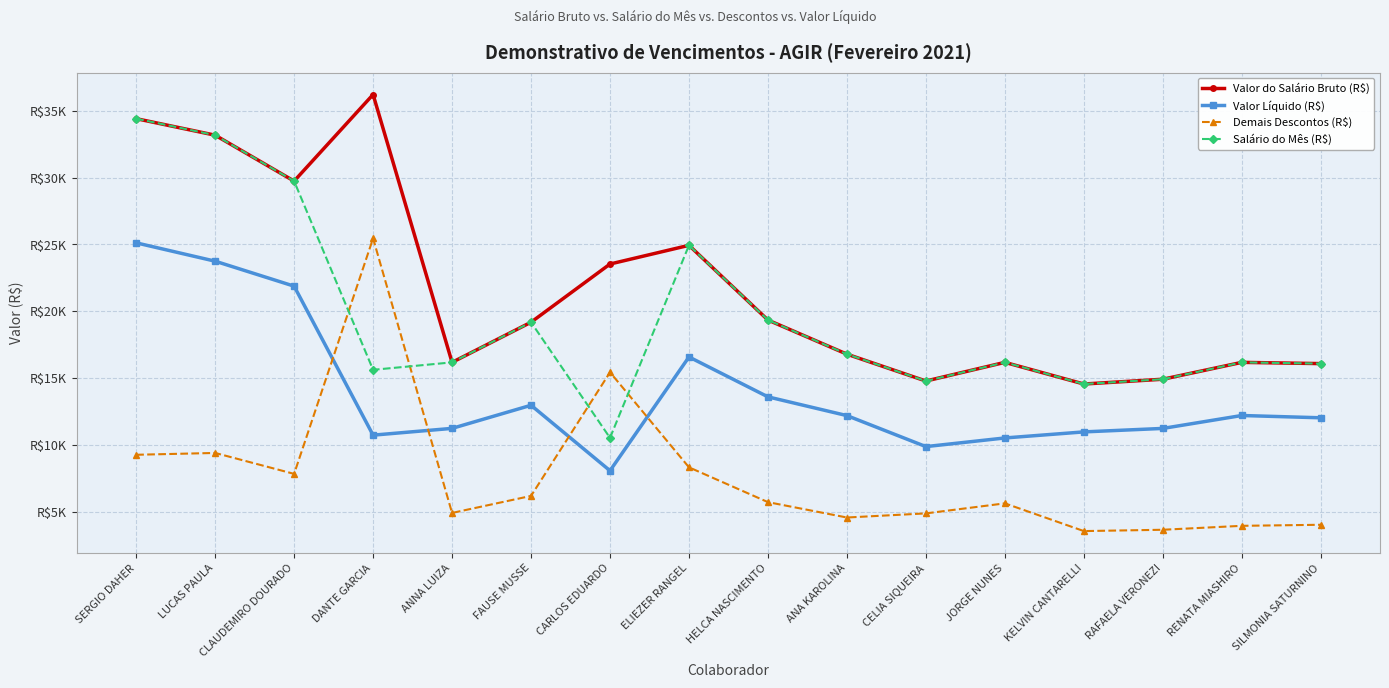

What is the sum of all Valor Líquido (R$) values?

223166.3